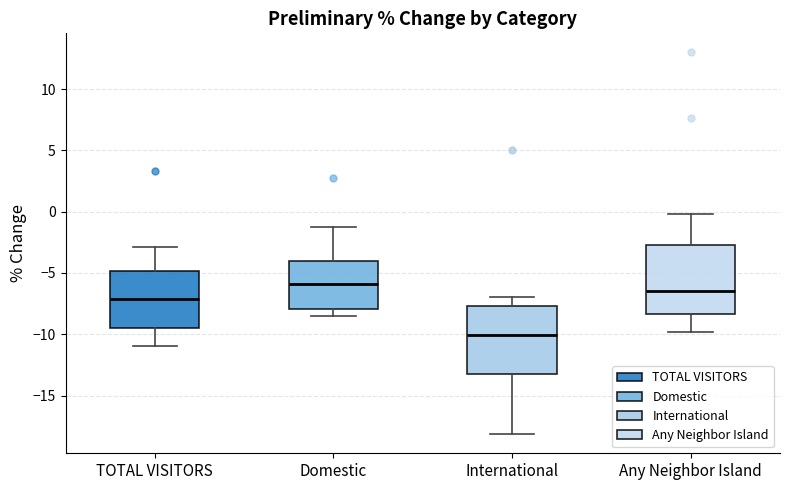

Which box has the lowest median line?

International